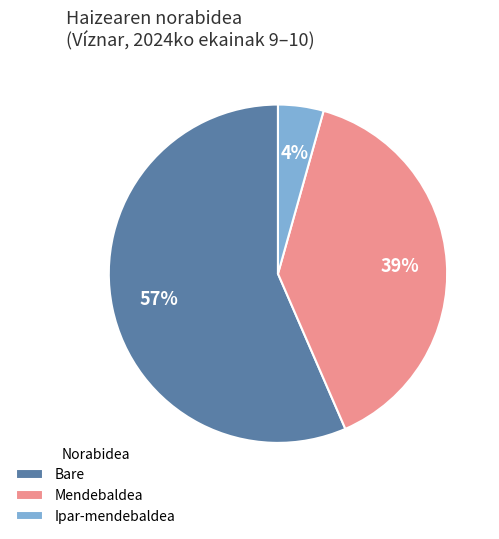

What percentage is the Ipar-mendebaldea slice, to the nearest percent?

4%